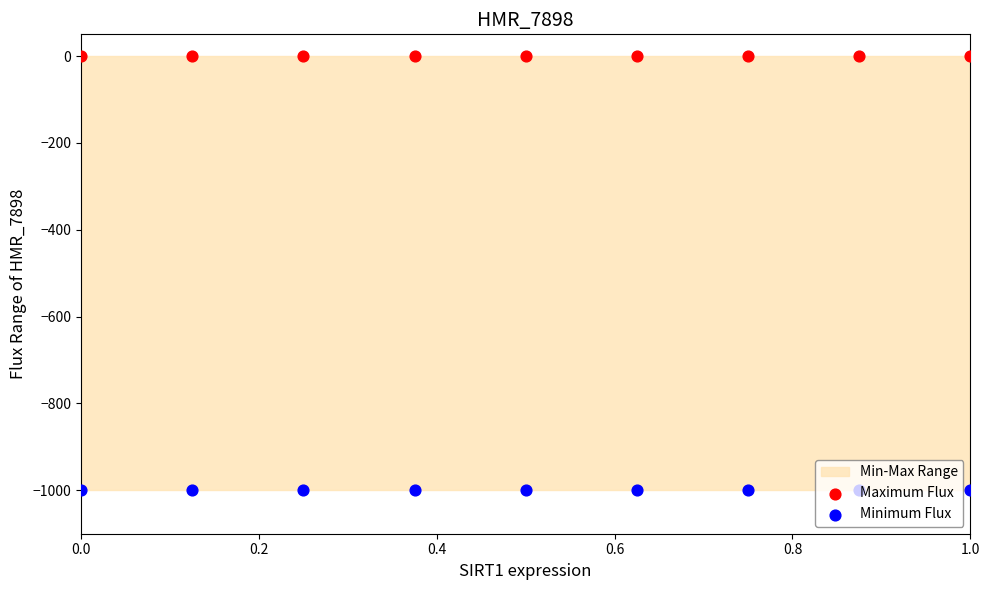

Which series contains the highest Y value?

Maximum Flux